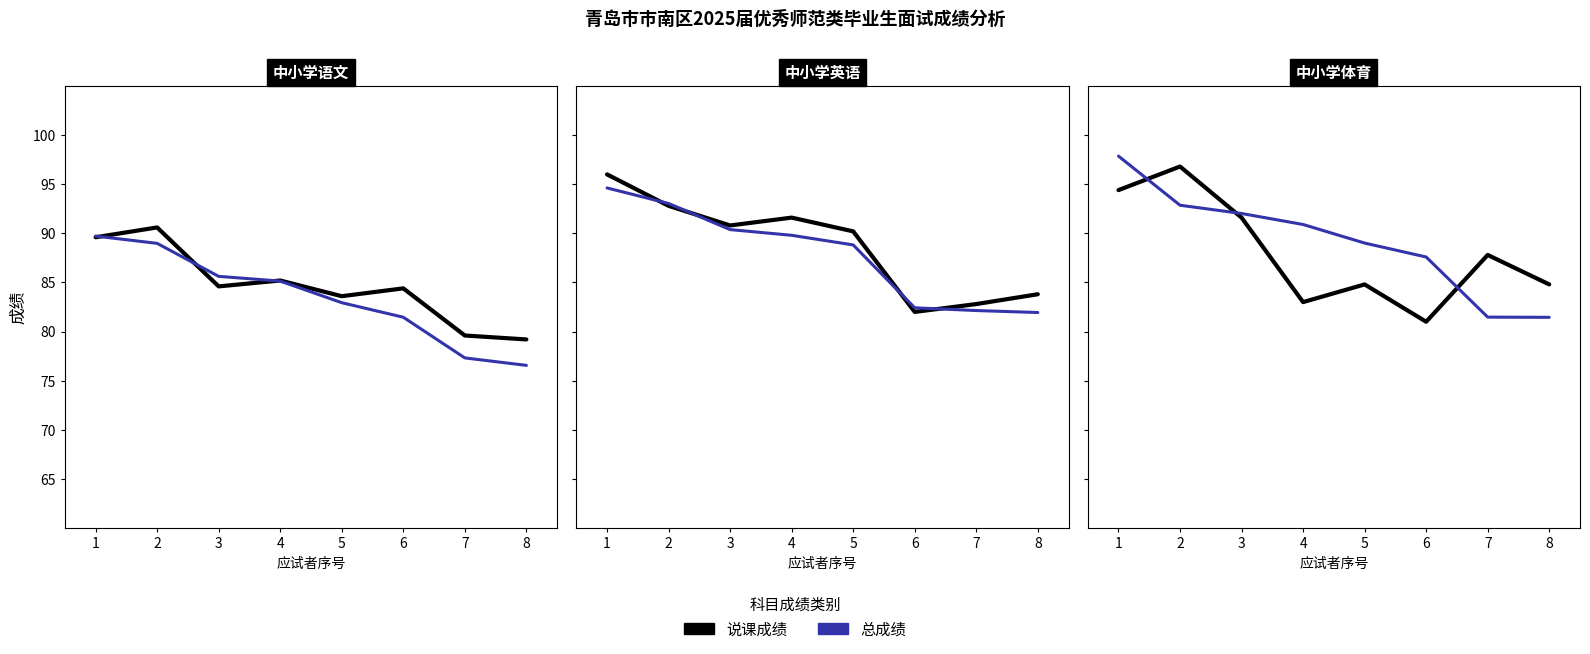

What is the sum of all 说课成绩 values?

704.2